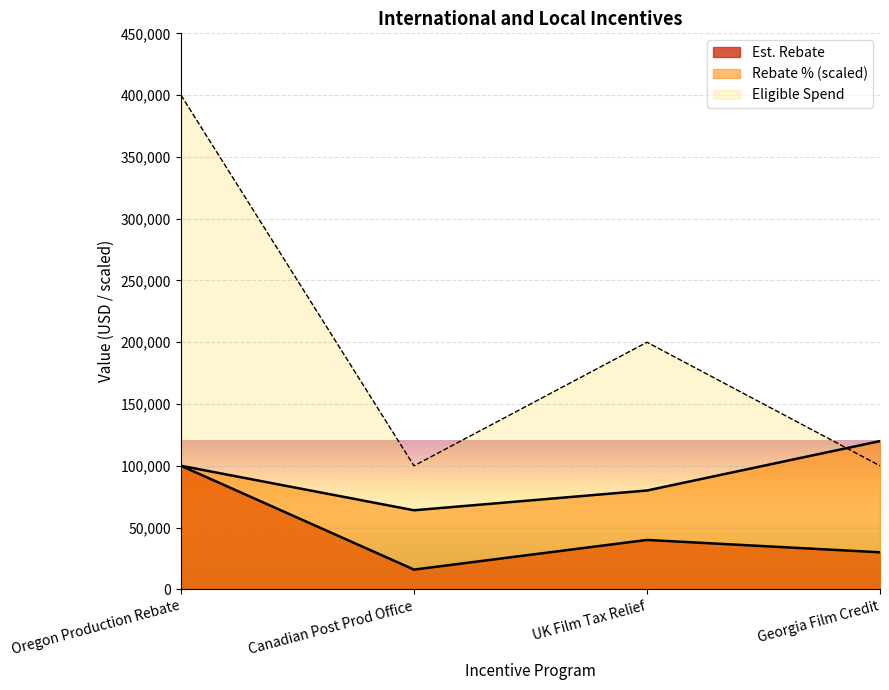

True or false: Rebate % and Est. Rebate cross at least once.

False